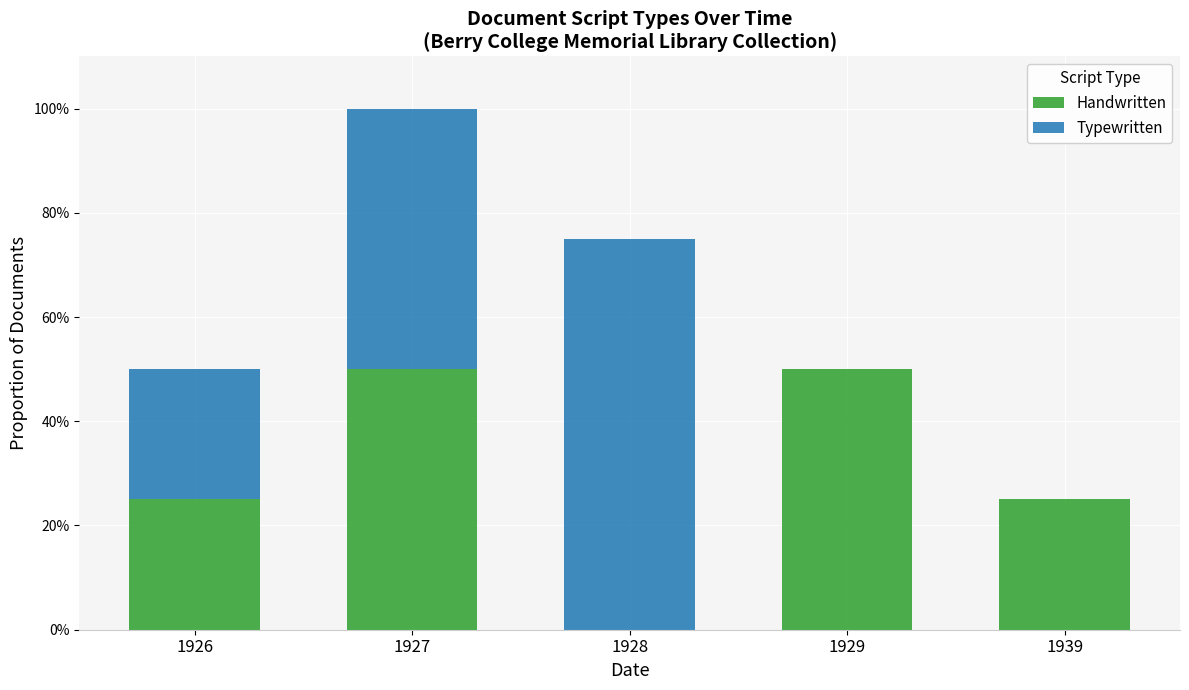

What are all the series names shown in the legend?

Handwritten, Typewritten